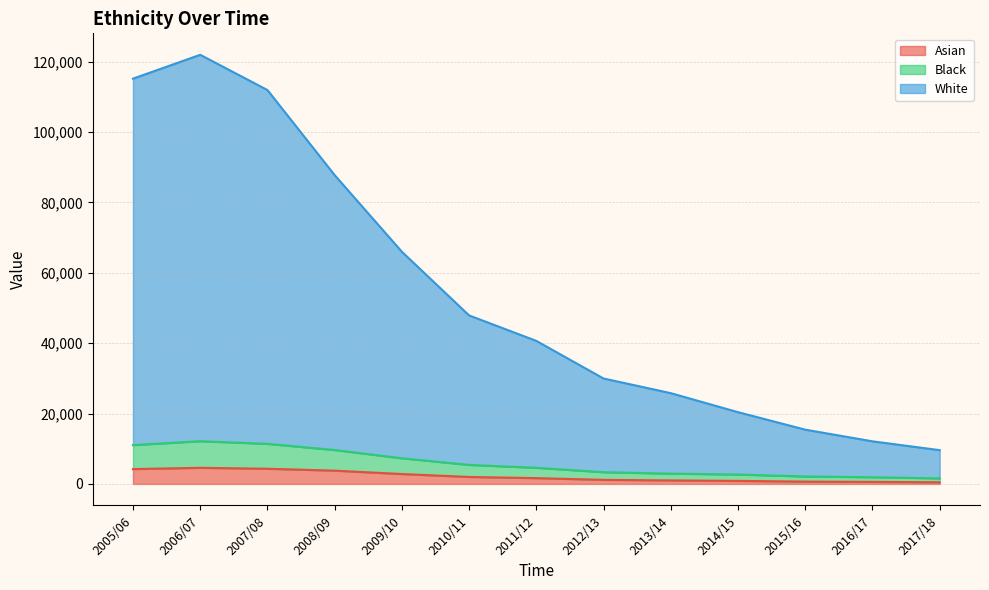

Which label corresponds to the smallest value in the chart?

2017/18